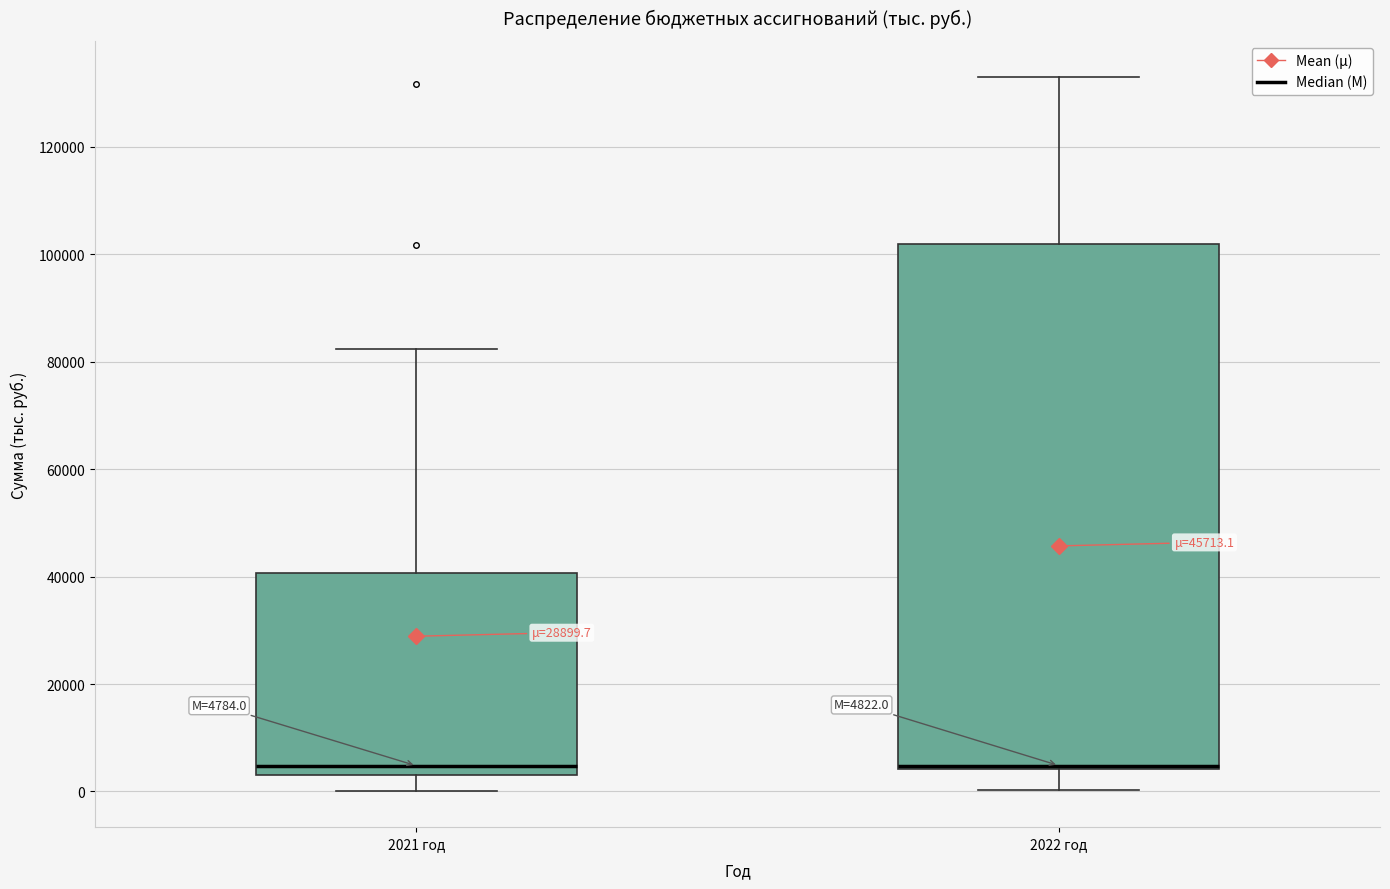

Which box is the tallest, from its lower edge to its upper edge?

2022 год